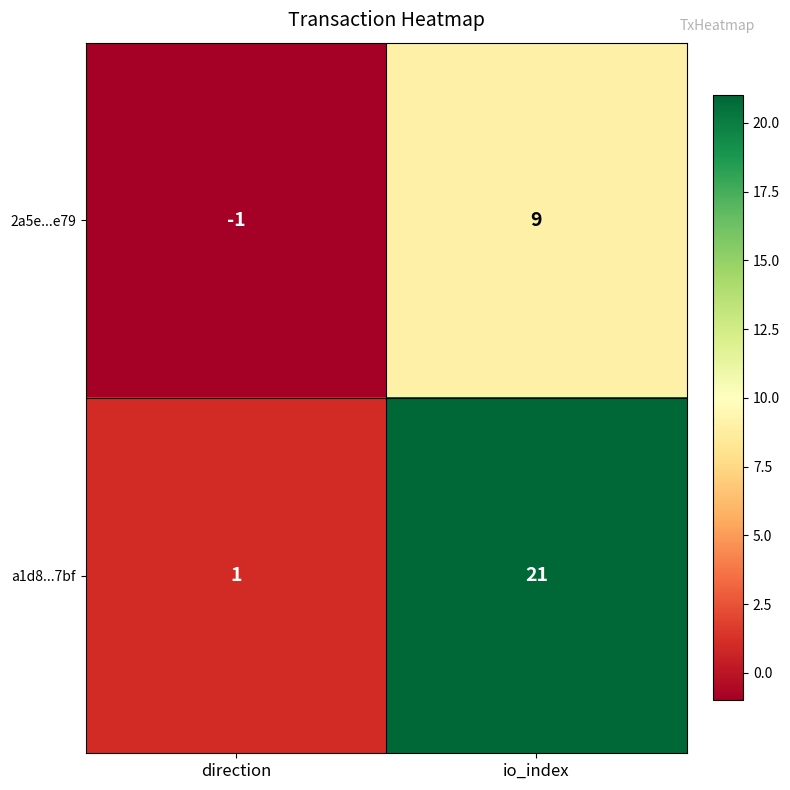

Where is a1d8...7bf nearest to the value 11?

direction